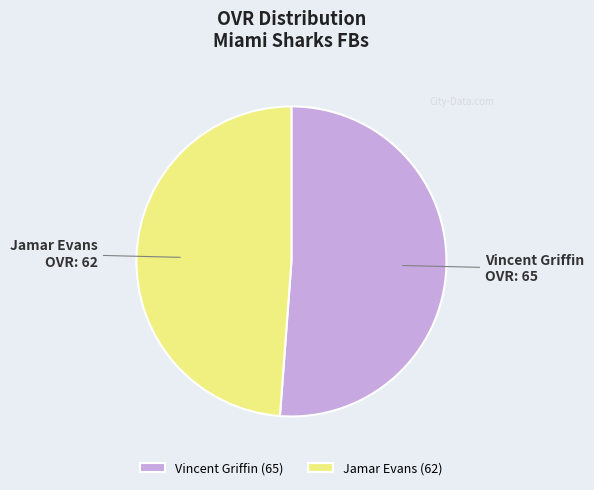

Is the sum of Vincent Griffin (65) and Jamar Evans (62) greater than half?

Yes